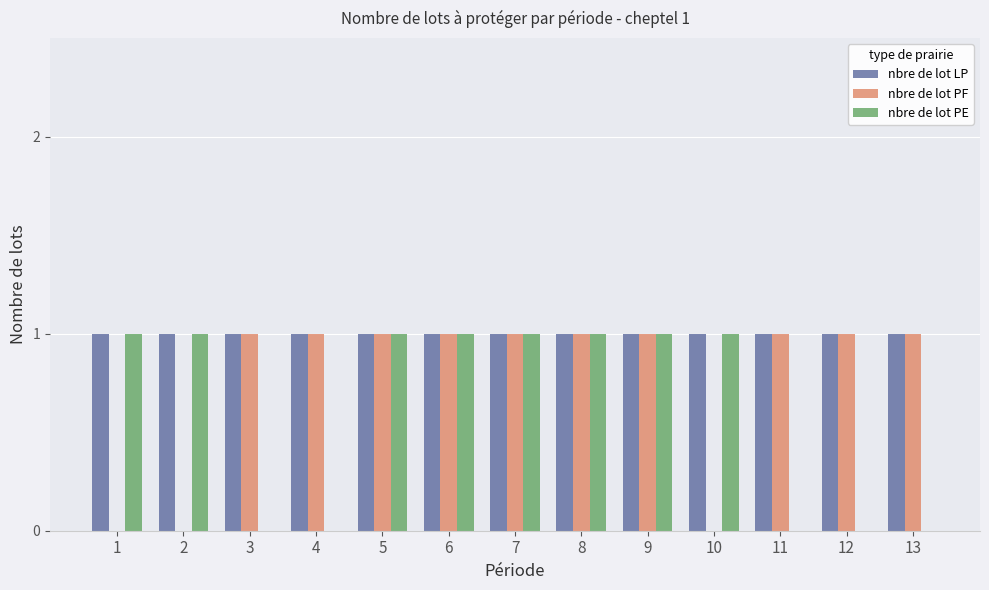

Is it true that nbre de lot PF equals 1 at 6?

True